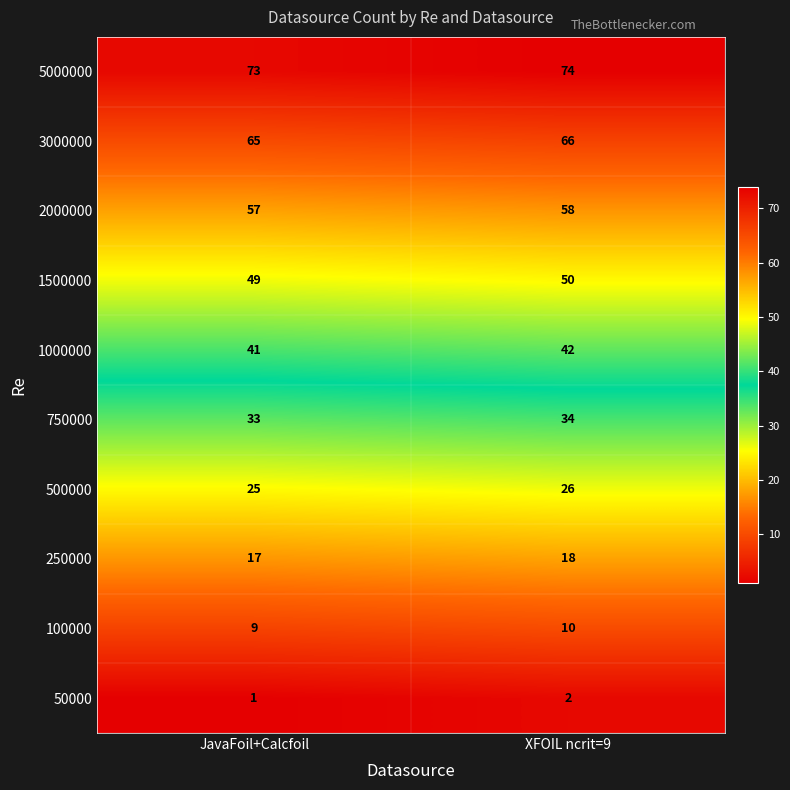

Where is 500000 nearest to the value 25?

JavaFoil+Calcfoil